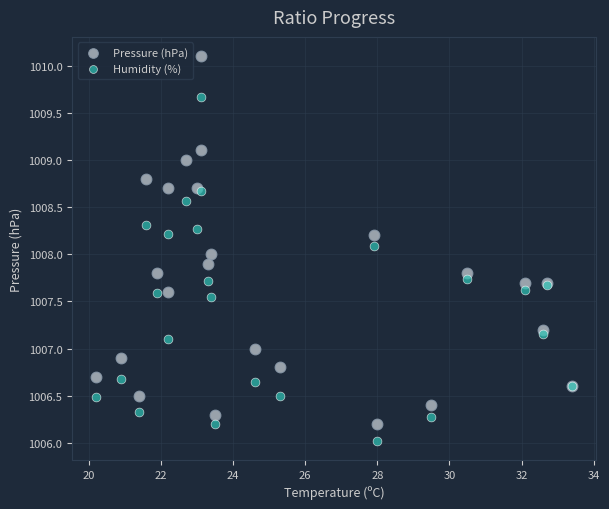

What are all the series names shown in the legend?

Pressure (hPa), Humidity (%)